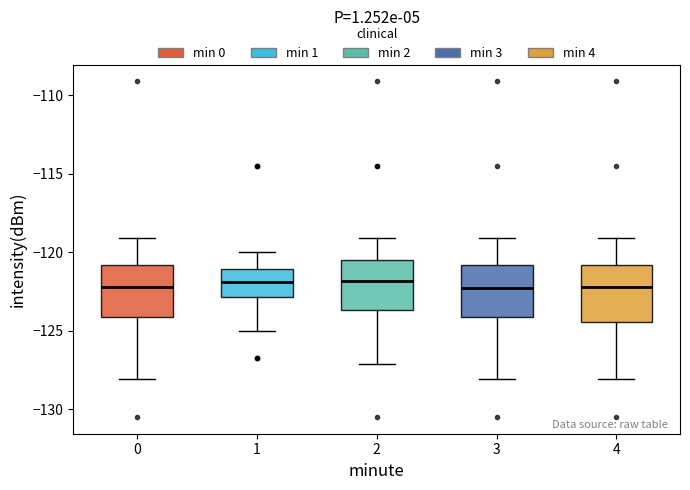

Reading left to right, transcribe this box plot: for each box, give where its median line is, the range the box spans, and where its two whiskers end, as read against the y-axis. The values are not printed on the chart, so give them approximately, as read against the axis.

0: median -122.0, box -124.0 to -121.0, whiskers -128.0 to -119.0
1: median -122.0, box -123.0 to -121.0, whiskers -125.0 to -120.0
2: median -122.0, box -123.5 to -120.5, whiskers -127.0 to -119.0
3: median -122.0, box -124.0 to -121.0, whiskers -128.0 to -119.0
4: median -122.0, box -124.5 to -121.0, whiskers -128.0 to -119.0